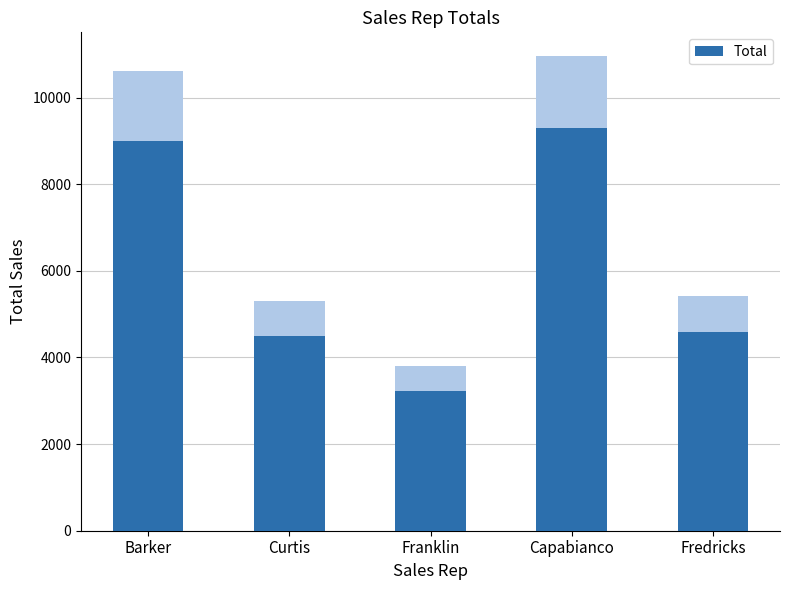

At which category does the chart reach its minimum across all series?

Franklin